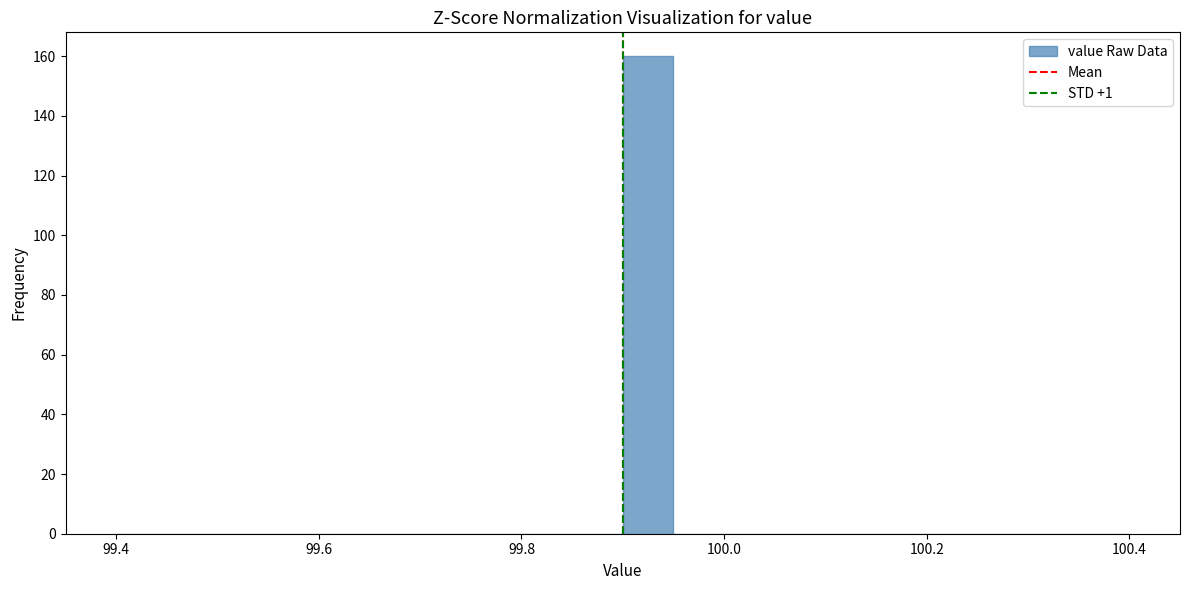

Around what value on the x-axis is the tallest bar? Give the approximate position of its centre, as read against the axis.

99.92